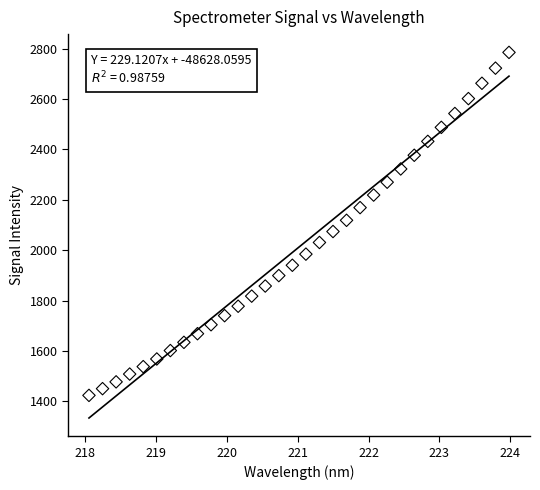

What is the range of Y values (max minus min)?

1361.1